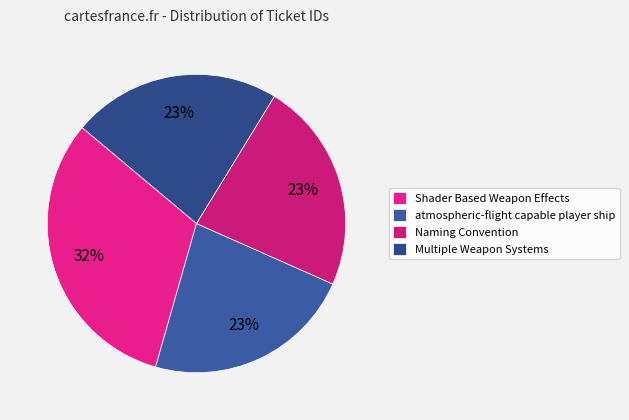

Is there any slice that represents more than half of the pie?

No